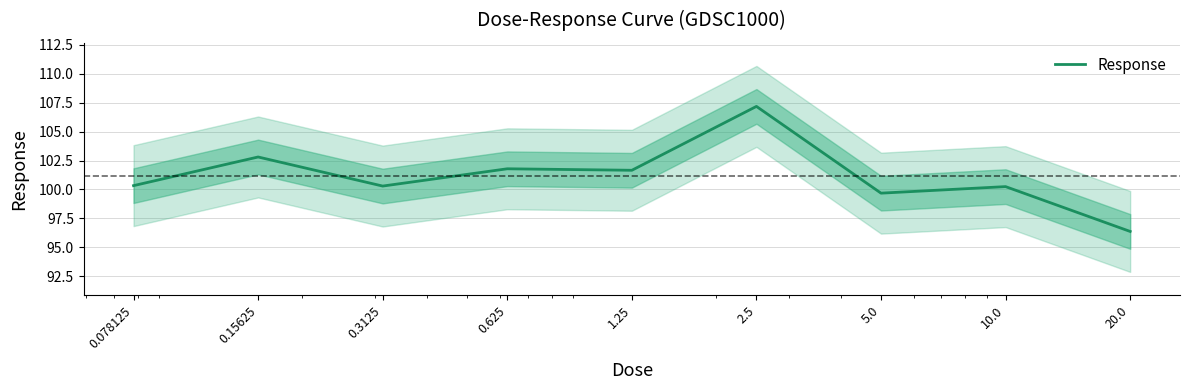

Read the value at 0.625.

101.8